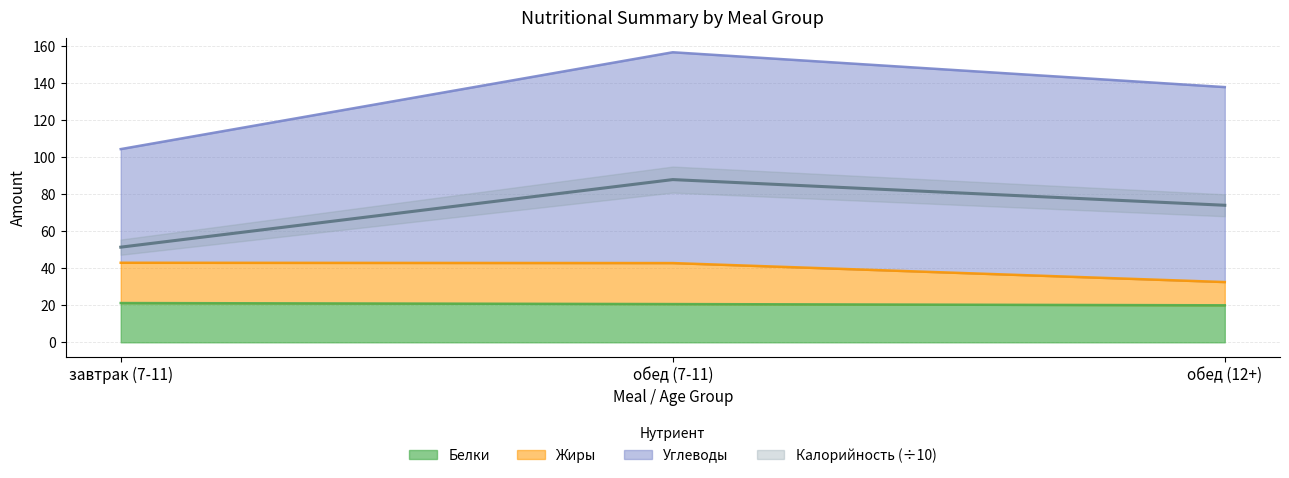

The value of Белки at обед (7-11) is 20.6. True or false?

True